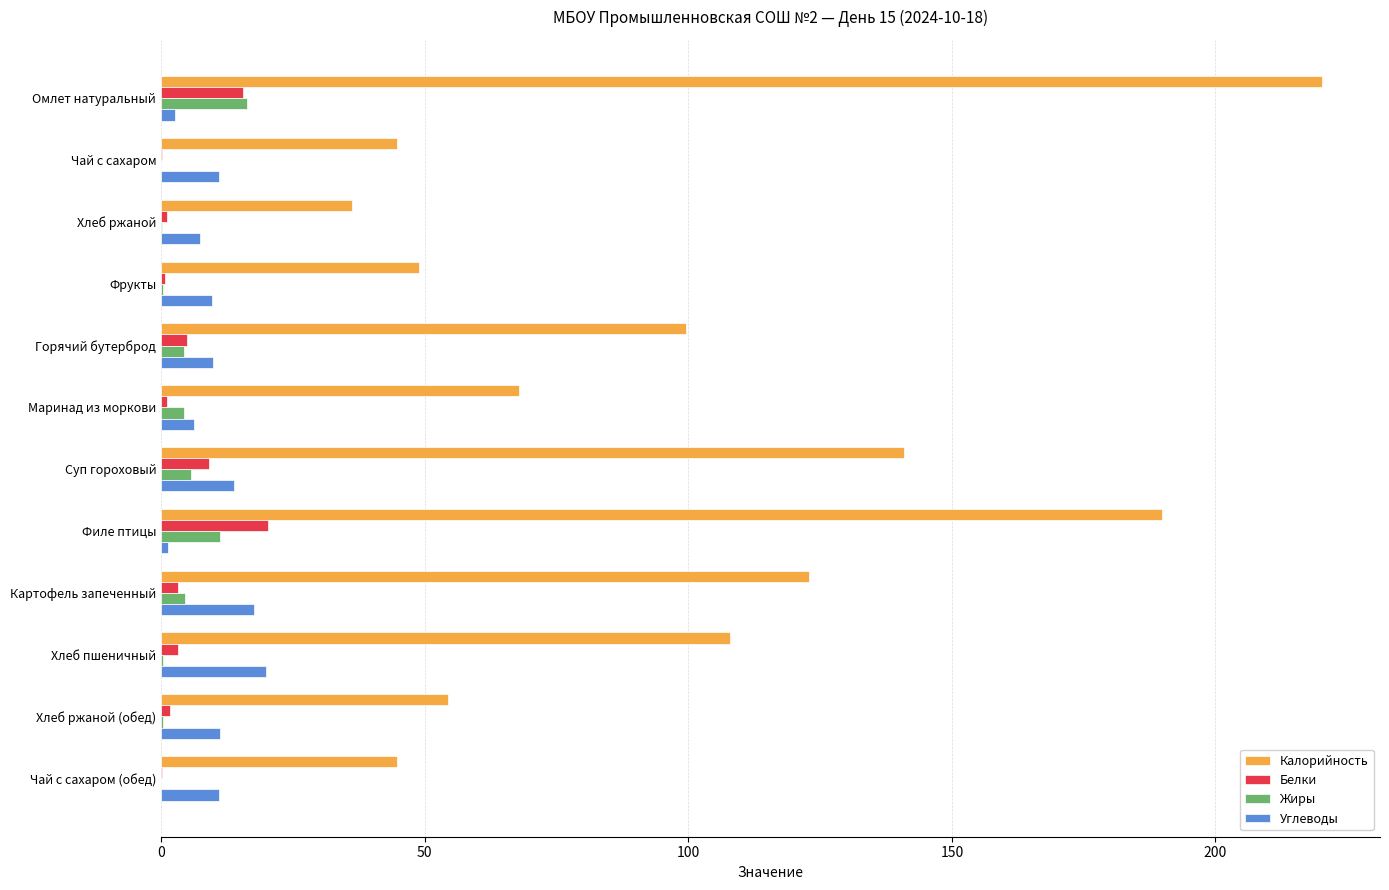

Which series has the widest spread of values?

Калорийность